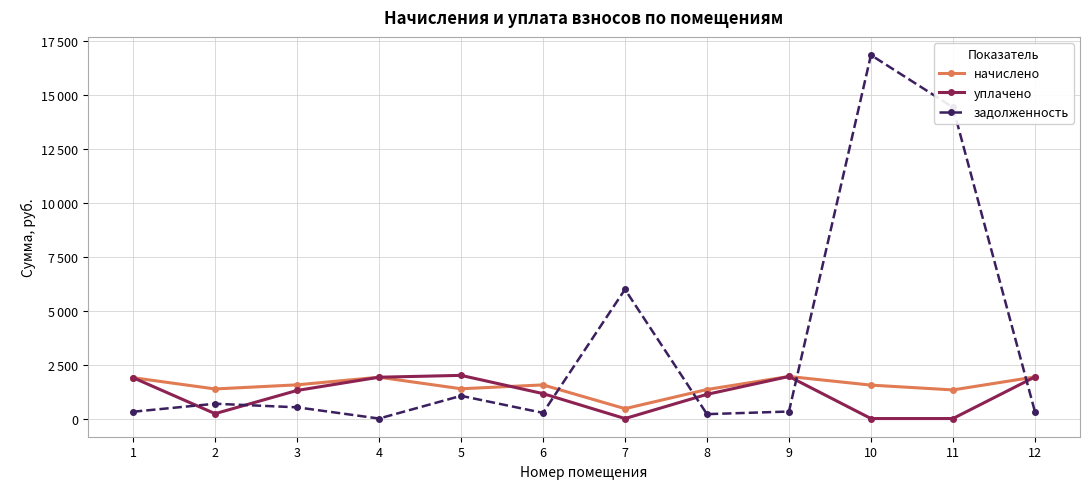

What are all the series names shown in the legend?

начислено, уплачено, задолженность